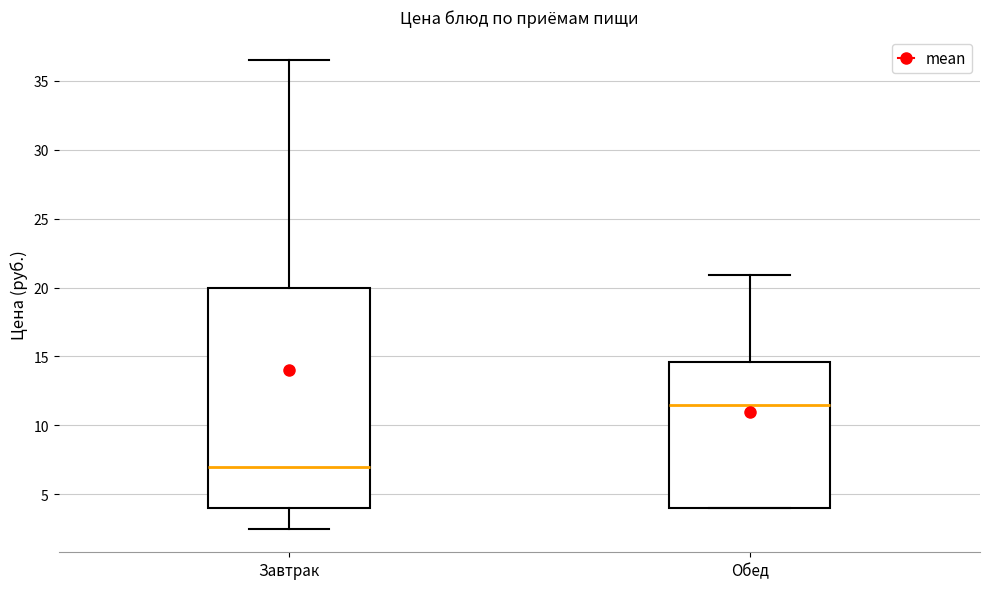

Which box has the highest median line?

Обед